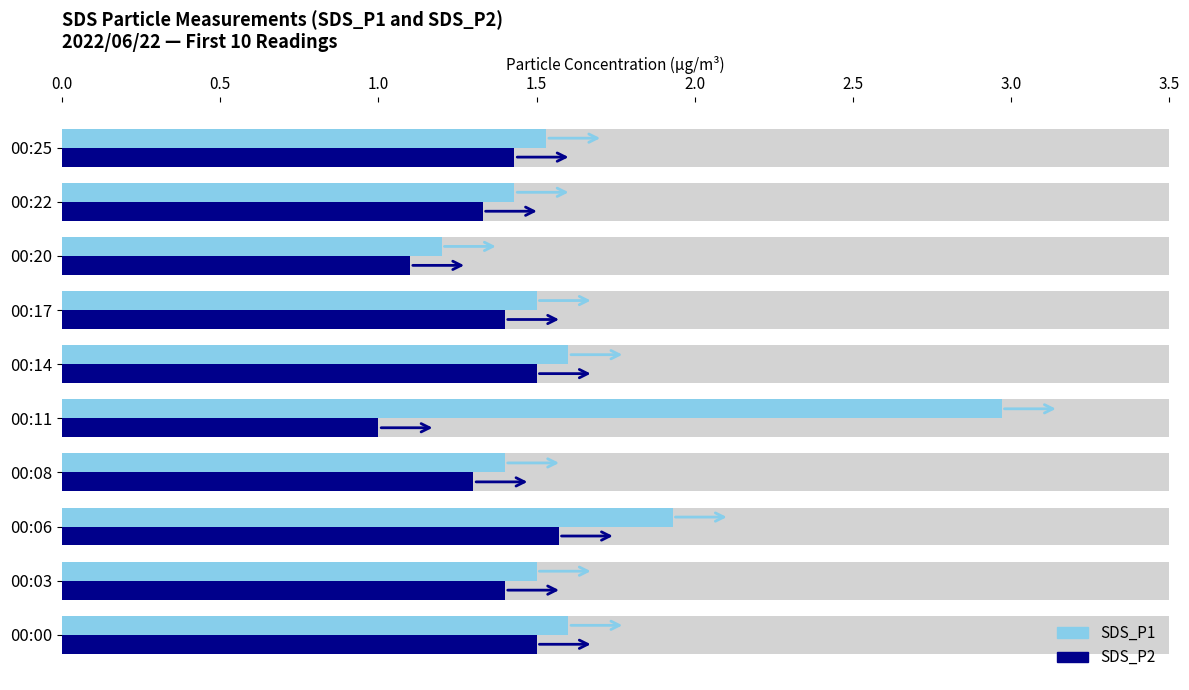

The value of SDS_P1 at 00:14 is 1.6. True or false?

True